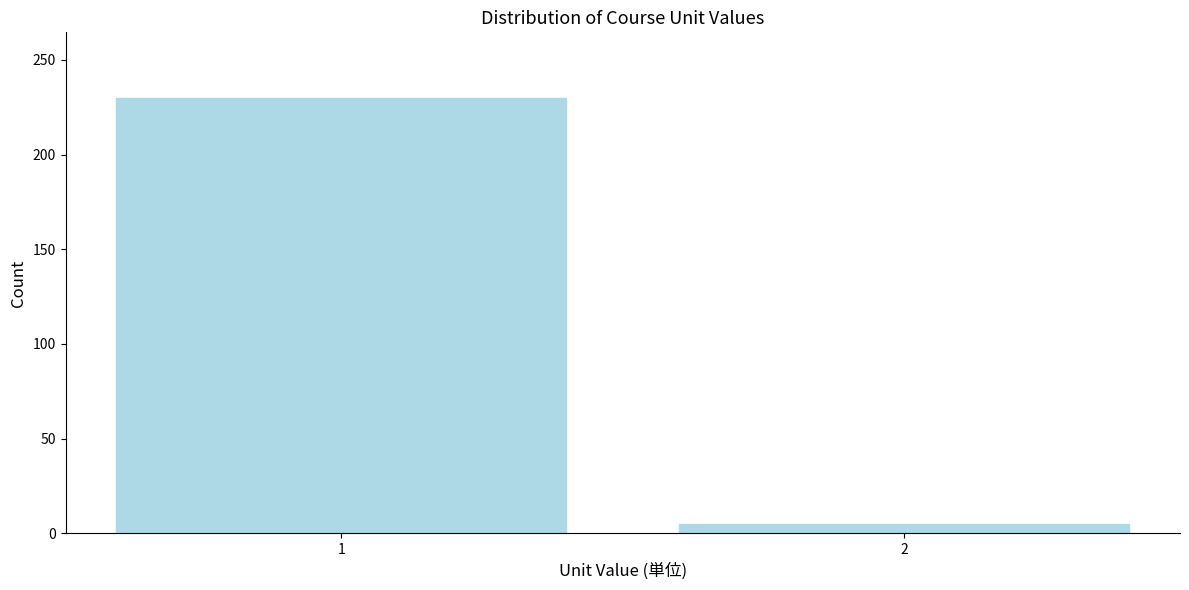

Reading right to left, extract all data points from this chart.

5	230